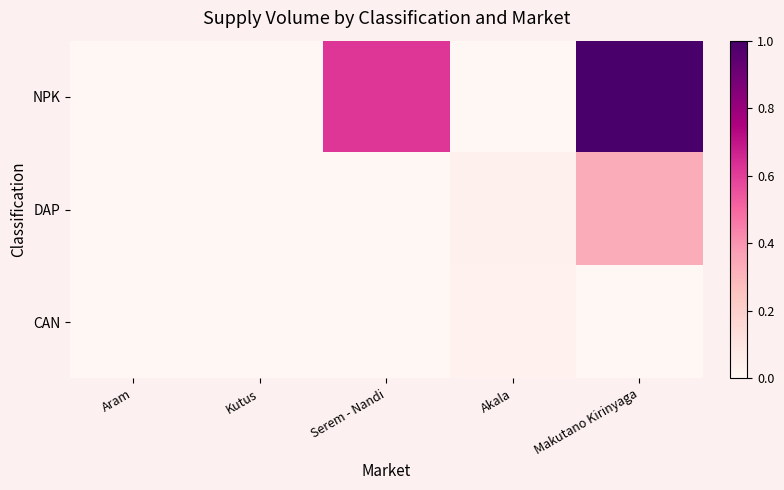

Reading right to left, what are all the values shown in this chart?

NPK: Makutano Kirinyaga=1.0	Akala=0.0	Serem - Nandi=0.6	Kutus=0.0	Aram=0.0
DAP: Makutano Kirinyaga=0.3	Akala=0.0	Serem - Nandi=0.0	Kutus=0.0	Aram=0.0
CAN: Makutano Kirinyaga=0.0	Akala=0.0	Serem - Nandi=0.0	Kutus=0.0	Aram=0.0